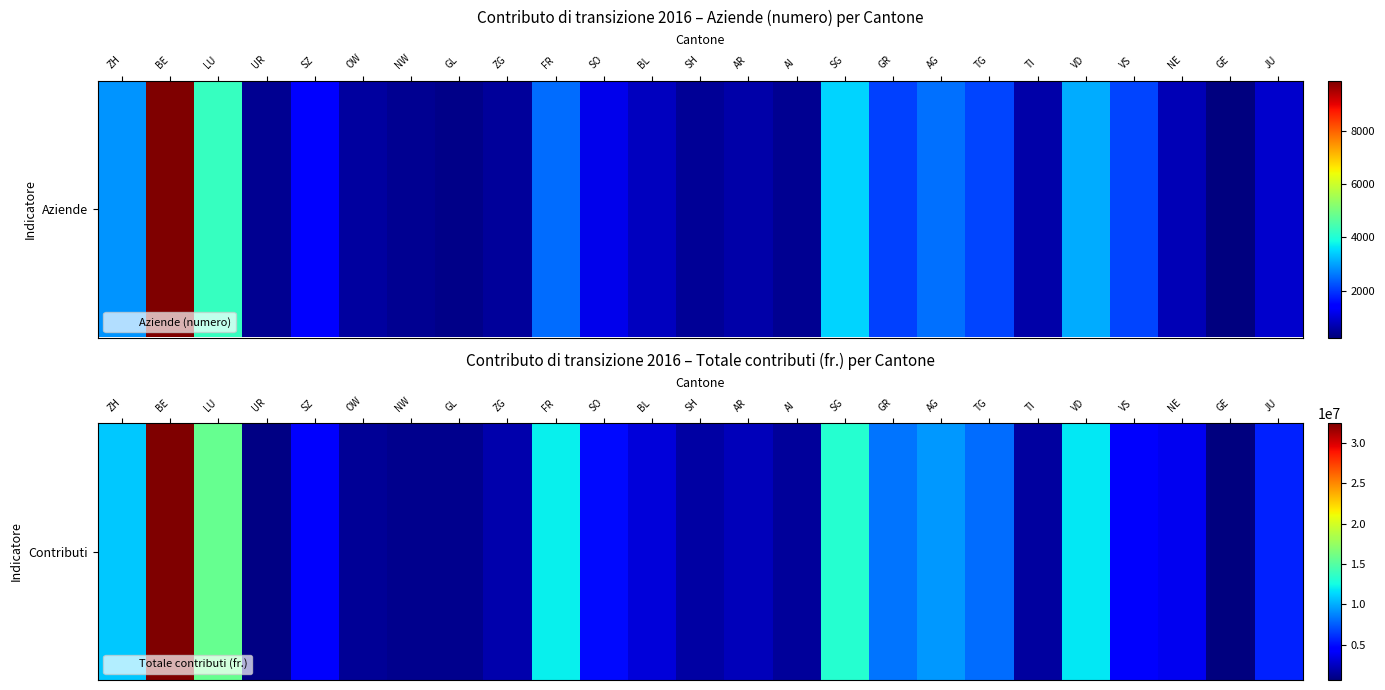

List the labels in order of value, largest first.

BE, LU, SG, FR, VD, ZH, AG, GR, TG, JU, SO, SZ, VS, NE, BL, AR, ZG, SH, TI, AI, OW, GL, NW, UR, GE